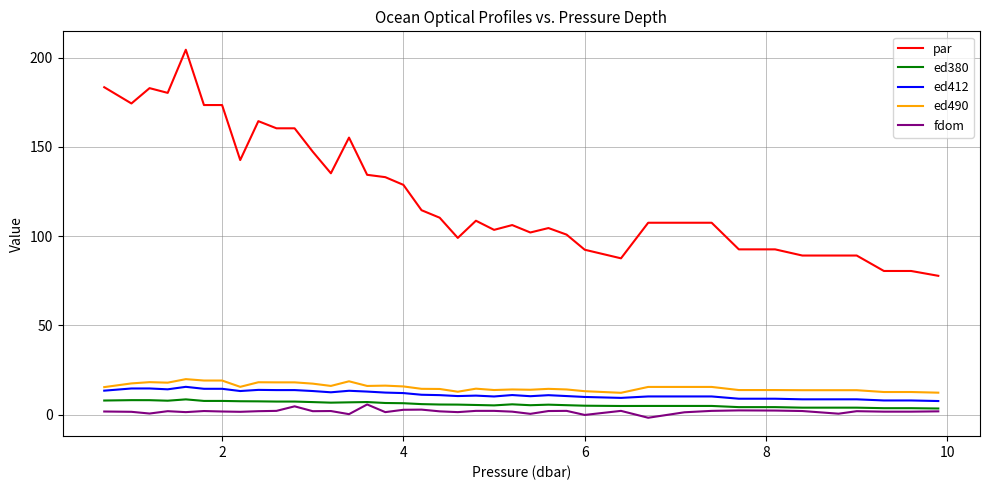

Which series has the largest total across all categories?

par